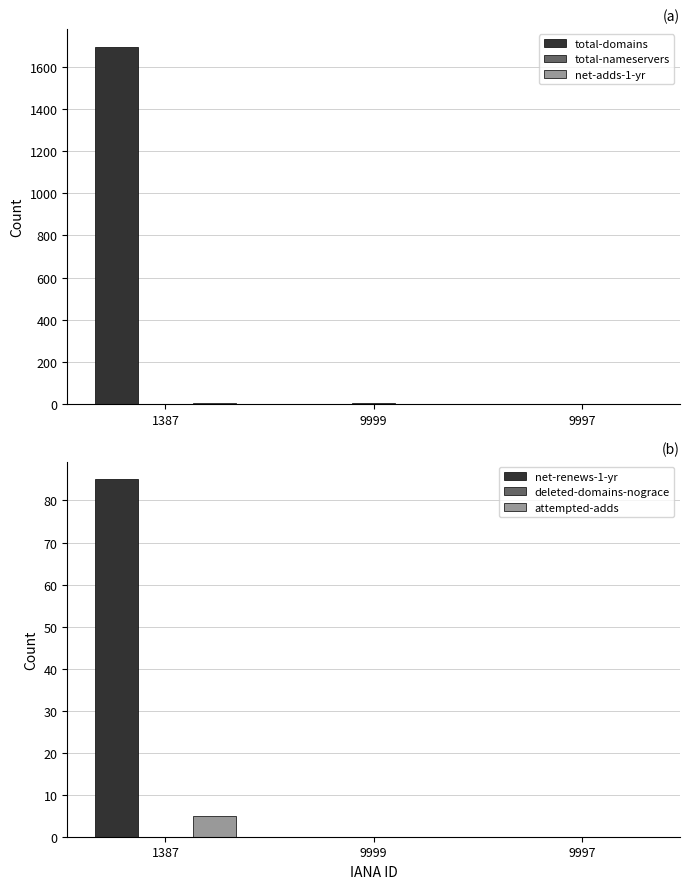

At which category does the chart reach its peak across all series?

1387